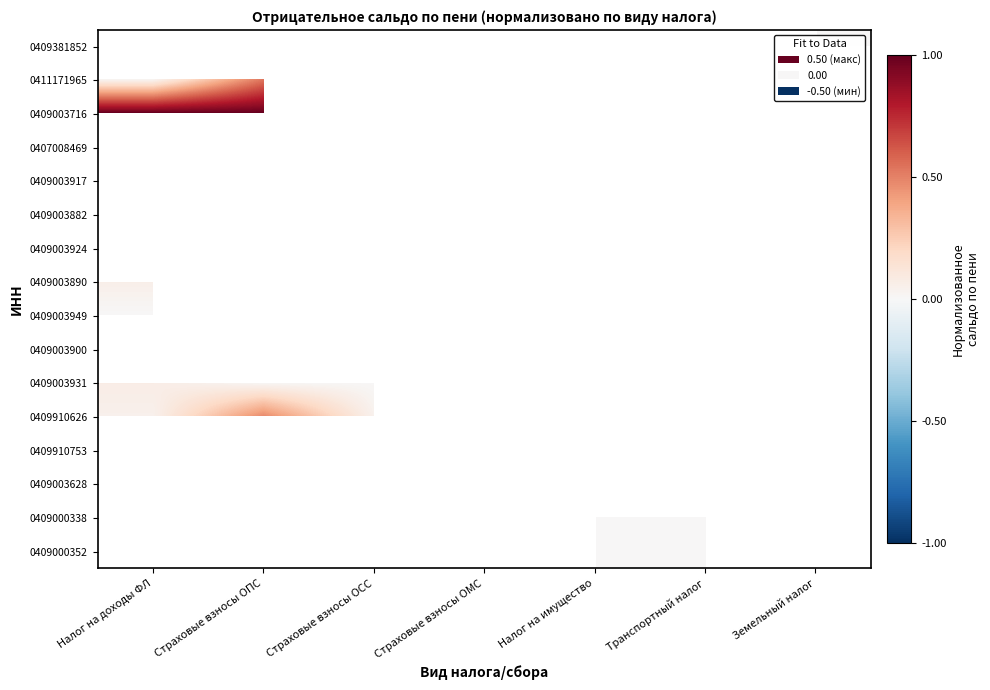

At which label does 0411171965 reach its minimum?

Налог на доходы ФЛ